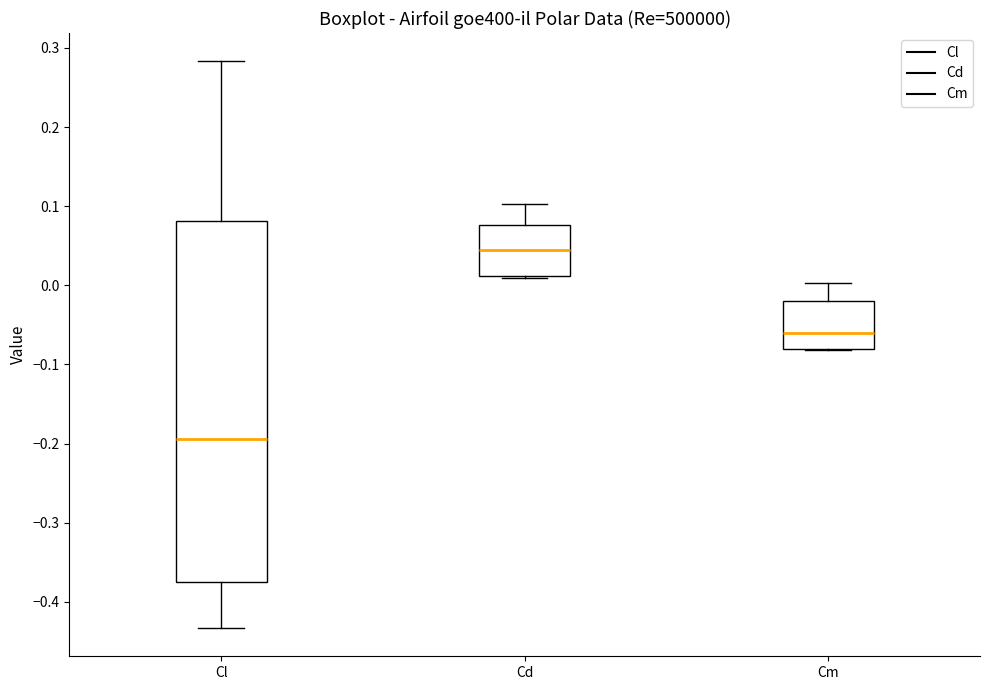

Where does the median line of the box for Cl sit on the y-axis? The values are not printed on the chart, so give them approximately, as read against the axis.

-0.19